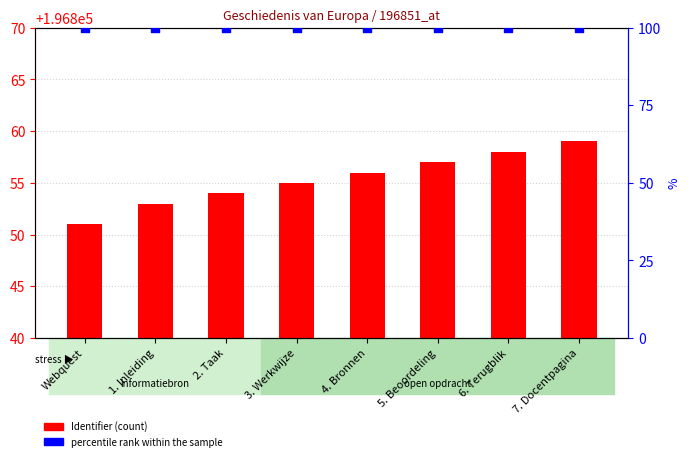

What are all the series names shown in the legend?

Identifier (count), percentile rank within the sample